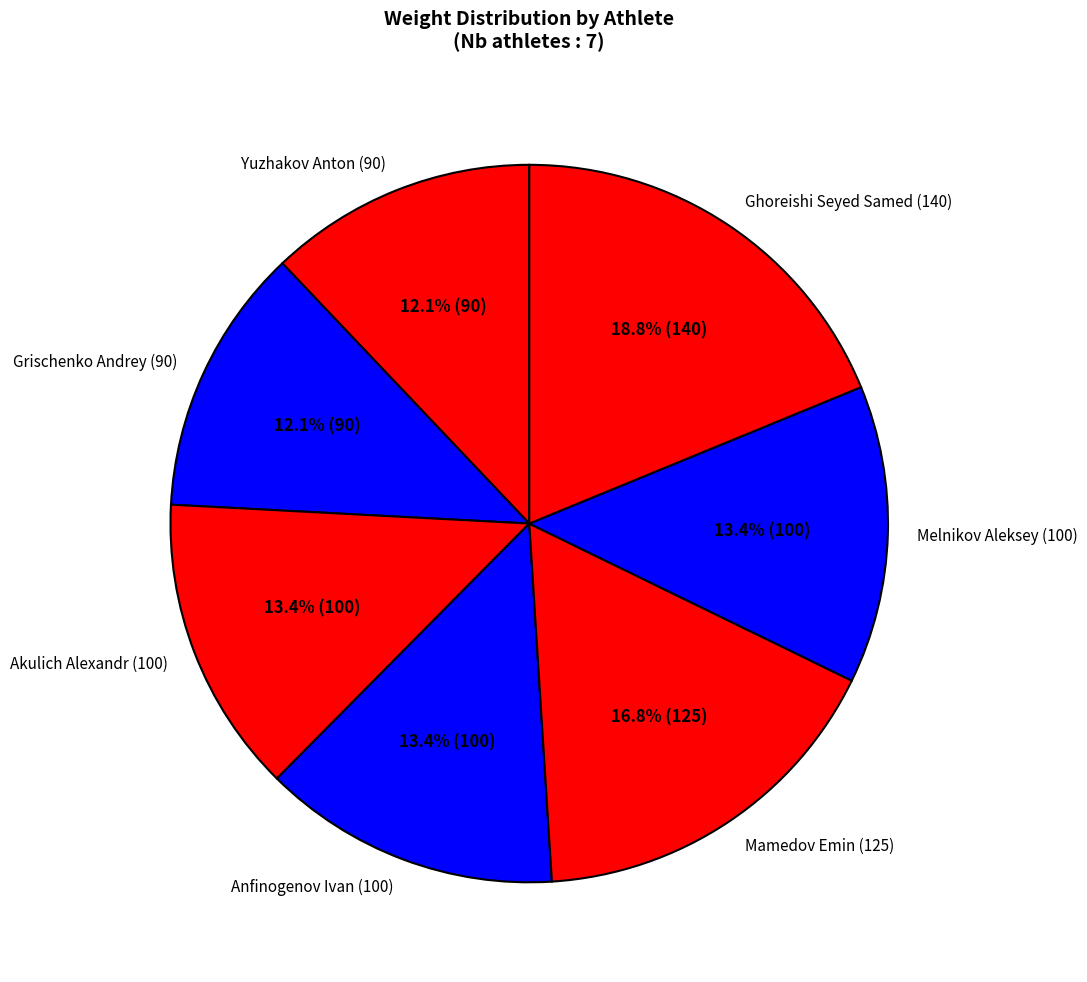

Which category has the biggest portion of the pie?

Ghoreishi Seyed Samed (140)